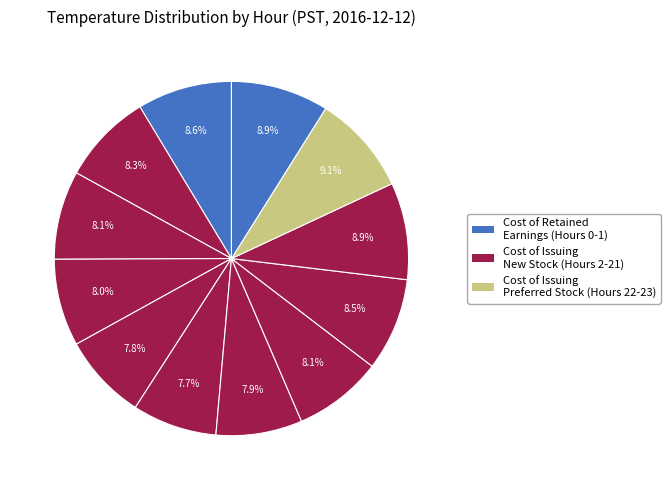

Count the number of slices in the pie.

12